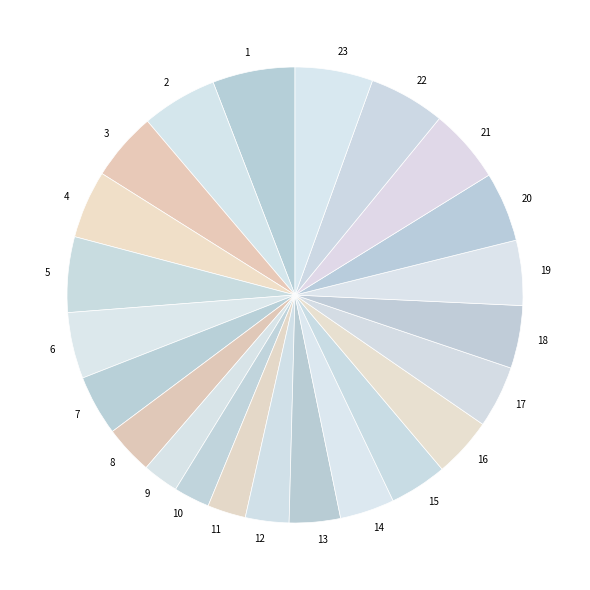

Which has a higher value, 12 or 15?

15